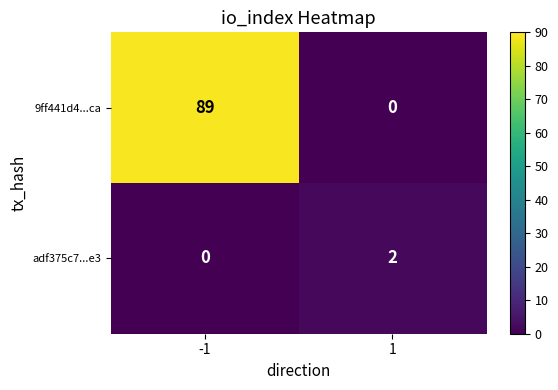

The adf375c7...e3 series shows 4 at 1. True or false?

False